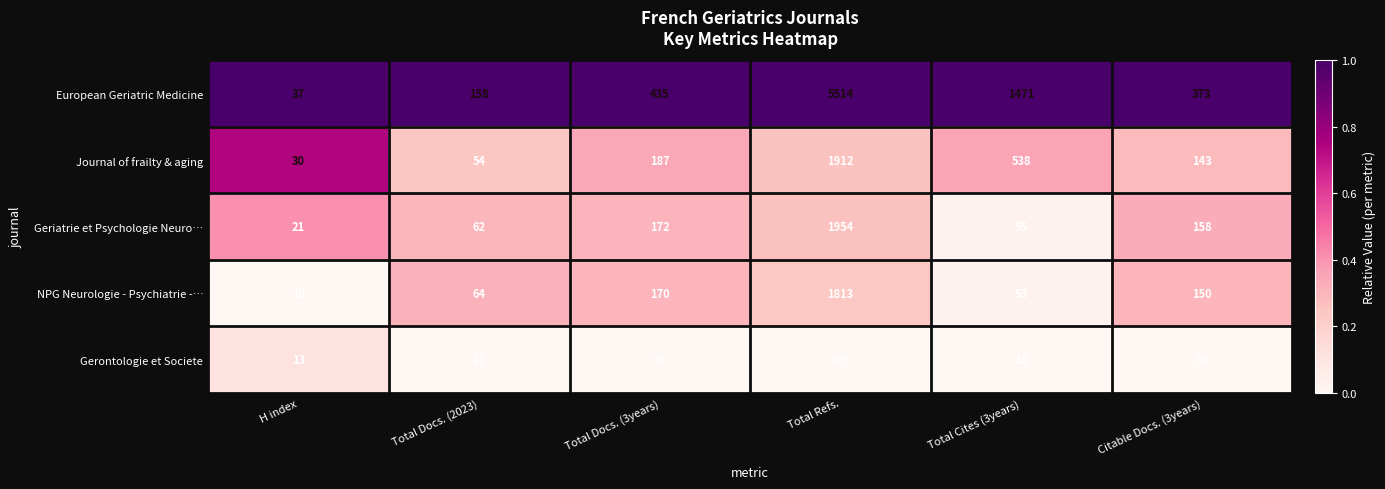

What is the difference between the maximum and minimum values in the European Geriatric Medicine series?

5477